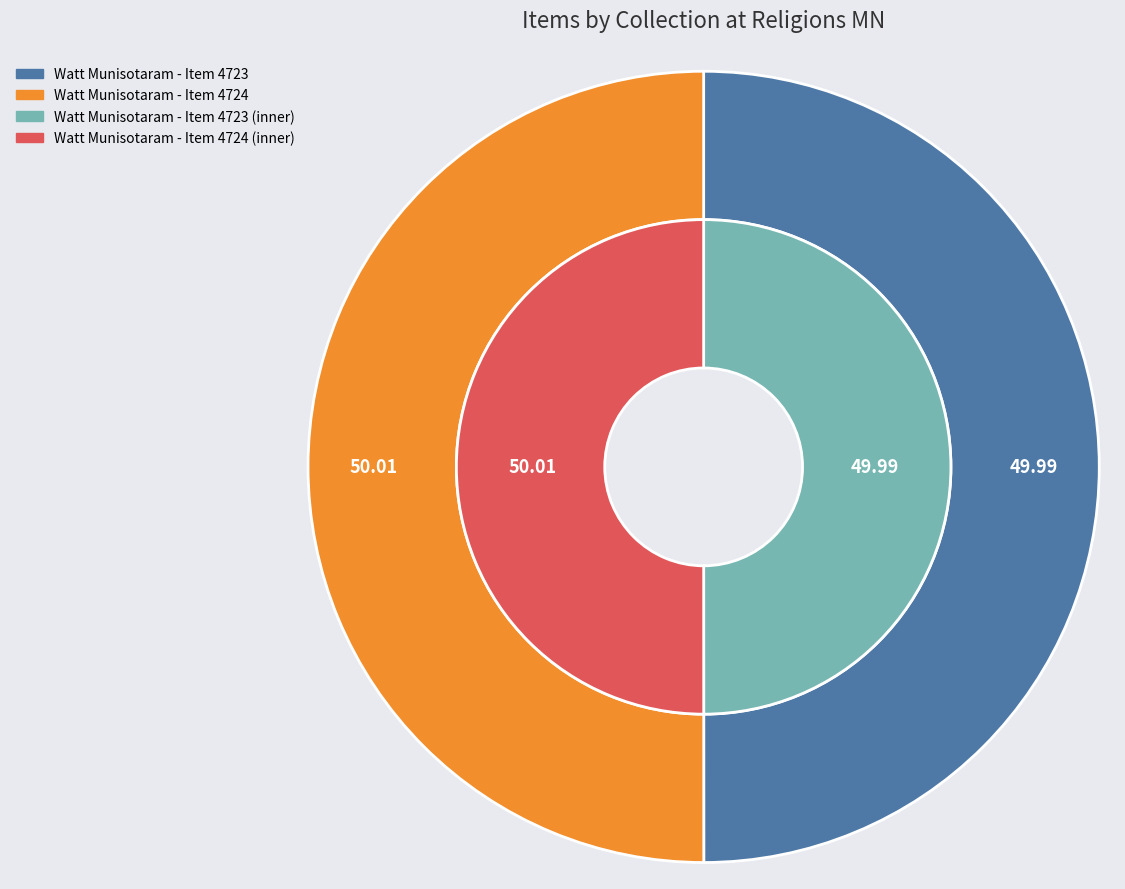

Approximately how many times larger is the value at Watt Munisotaram - Item 4724 compared to Watt Munisotaram - Item 4723?

1.0